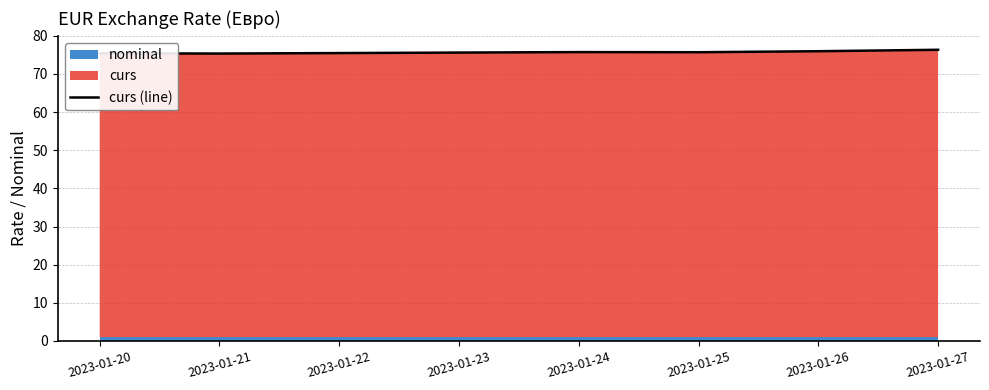

The curs (line) series shows 98.5 at 2023-01-21. True or false?

False